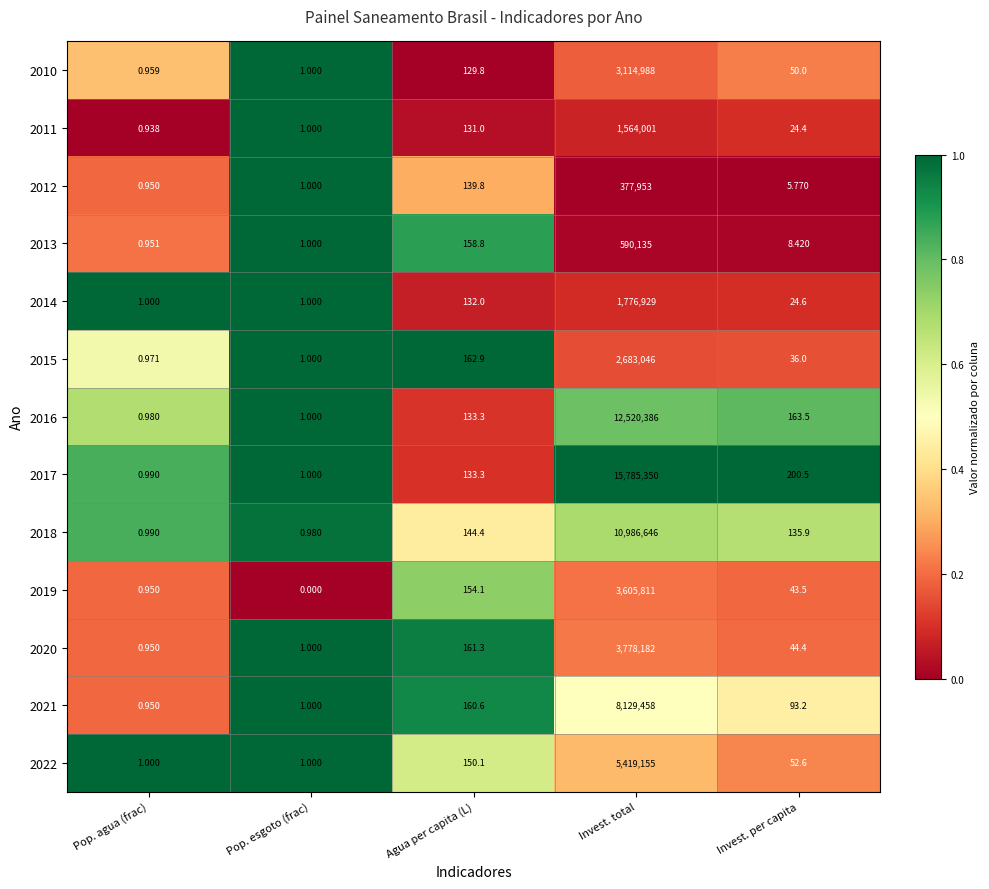

Rank the categories by 2012 value from highest to lowest.

Invest. total, Agua per capita (L), Invest. per capita, Pop. esgoto (frac), Pop. agua (frac)